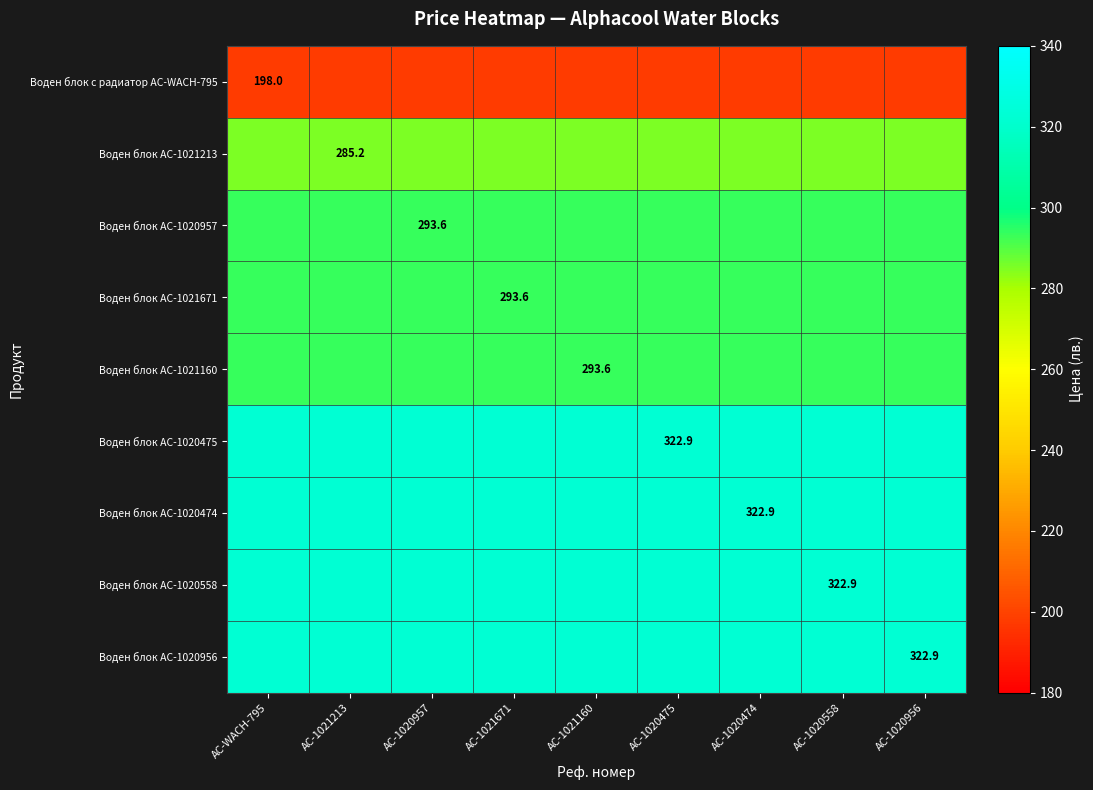

Is it true that Воден блок AC-1020957 equals 293.6 at AC-1021213?

True